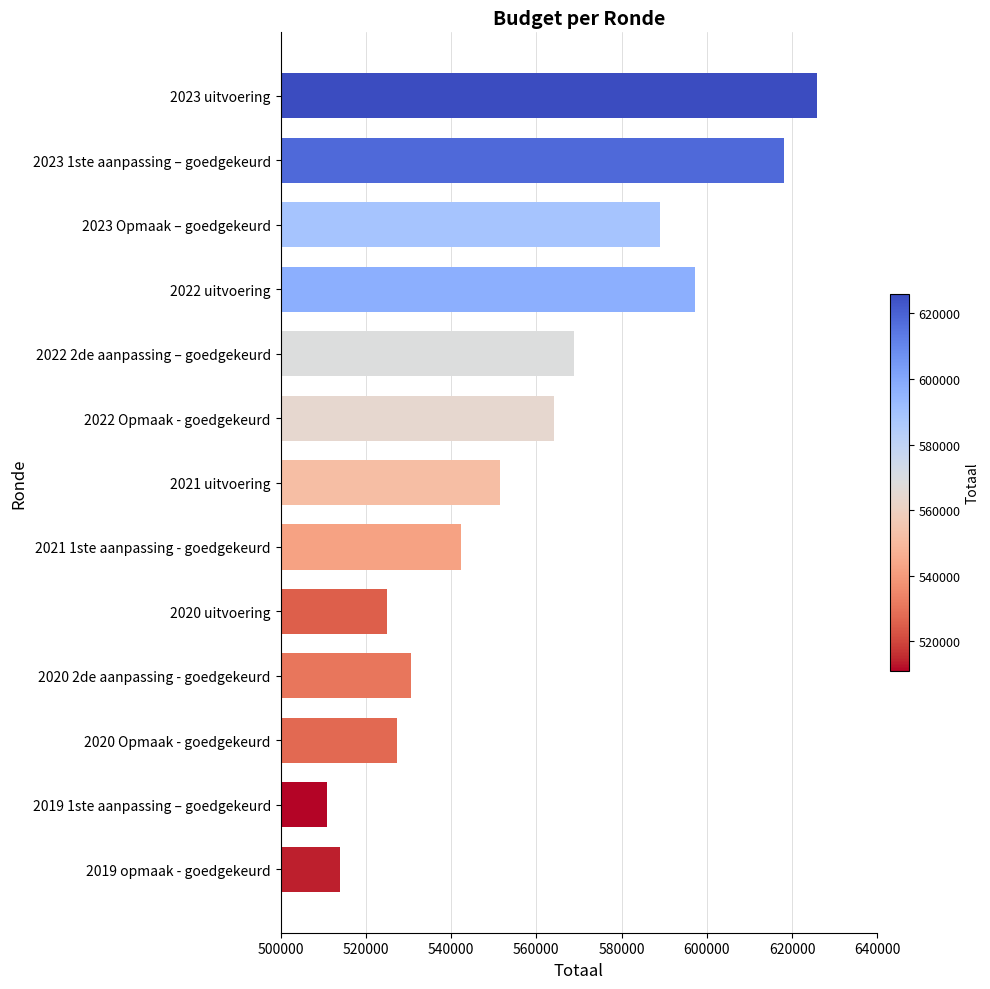

List the labels in order of value, largest first.

2023 uitvoering, 2023 1ste aanpassing – goedgekeurd, 2022 uitvoering, 2023 Opmaak – goedgekeurd, 2022 2de aanpassing – goedgekeurd, 2022 Opmaak - goedgekeurd, 2021 uitvoering, 2021 1ste aanpassing - goedgekeurd, 2020 2de aanpassing - goedgekeurd, 2020 Opmaak - goedgekeurd, 2020 uitvoering, 2019 opmaak - goedgekeurd, 2019 1ste aanpassing – goedgekeurd